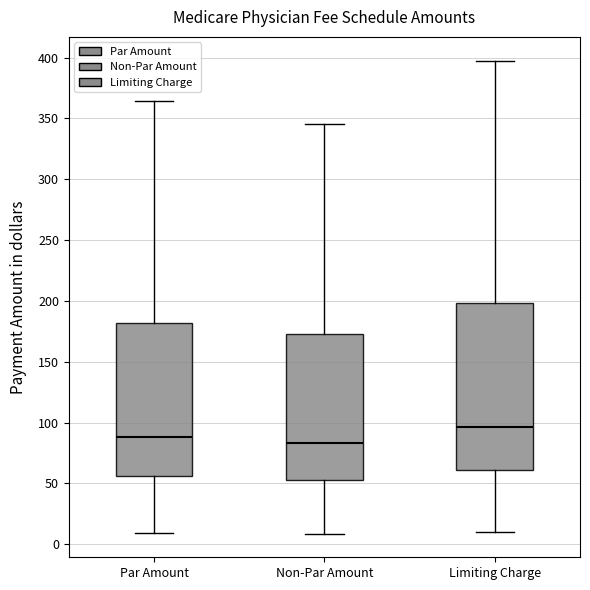

Reading left to right, transcribe this box plot: for each box, give where its median line is, the range the box spans, and where its two whiskers end, as read against the y-axis. The values are not printed on the chart, so give them approximately, as read against the axis.

Par Amount: median 90, box 55 to 180, whiskers 10 to 365
Non-Par Amount: median 85, box 55 to 175, whiskers 10 to 345
Limiting Charge: median 95, box 60 to 200, whiskers 10 to 400